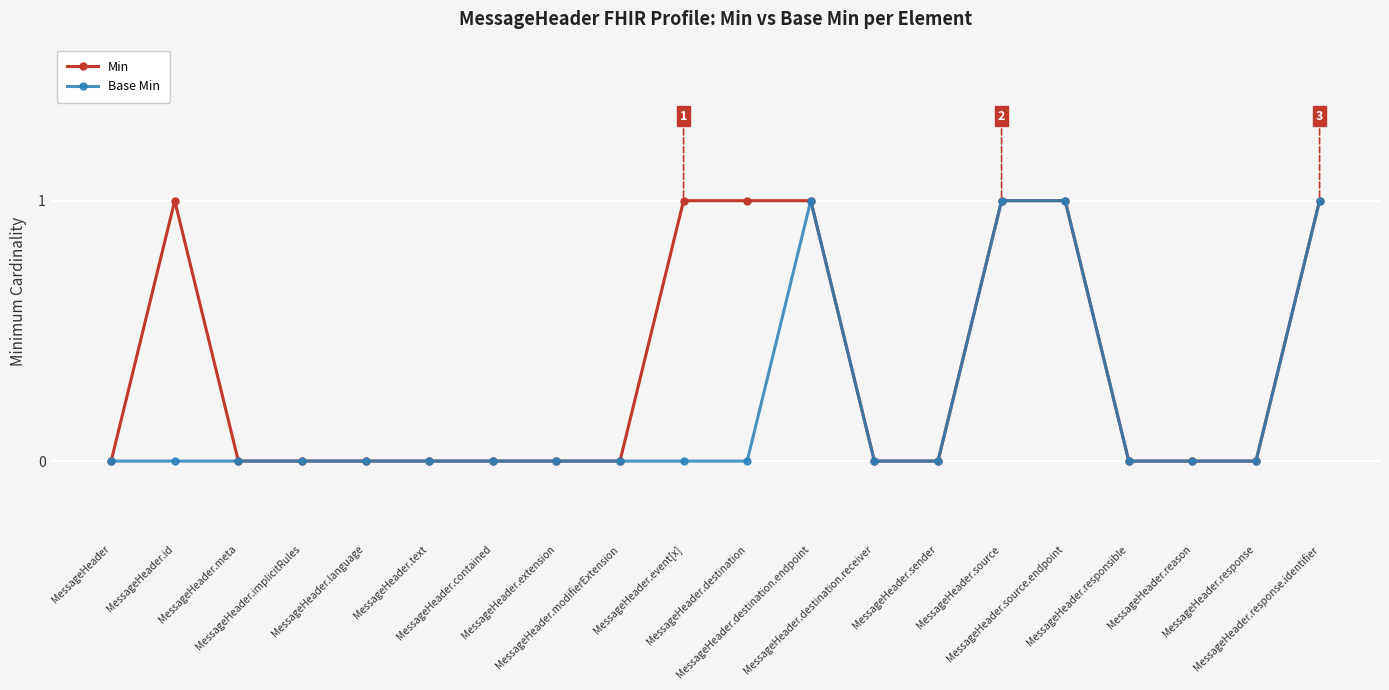

Reading left to right, transcribe all the data shown in this chart.

Min: MessageHeader=0	MessageHeader.id=1	MessageHeader.meta=0	MessageHeader.implicitRules=0	MessageHeader.language=0	MessageHeader.text=0	MessageHeader.contained=0	MessageHeader.extension=0	MessageHeader.modifierExtension=0	MessageHeader.event[x]=1	MessageHeader.destination=1	MessageHeader.destination.endpoint=1	MessageHeader.destination.receiver=0	MessageHeader.sender=0	MessageHeader.source=1	MessageHeader.source.endpoint=1	MessageHeader.responsible=0	MessageHeader.reason=0	MessageHeader.response=0	MessageHeader.response.identifier=1
Base Min: MessageHeader=0	MessageHeader.id=0	MessageHeader.meta=0	MessageHeader.implicitRules=0	MessageHeader.language=0	MessageHeader.text=0	MessageHeader.contained=0	MessageHeader.extension=0	MessageHeader.modifierExtension=0	MessageHeader.event[x]=0	MessageHeader.destination=0	MessageHeader.destination.endpoint=1	MessageHeader.destination.receiver=0	MessageHeader.sender=0	MessageHeader.source=1	MessageHeader.source.endpoint=1	MessageHeader.responsible=0	MessageHeader.reason=0	MessageHeader.response=0	MessageHeader.response.identifier=1